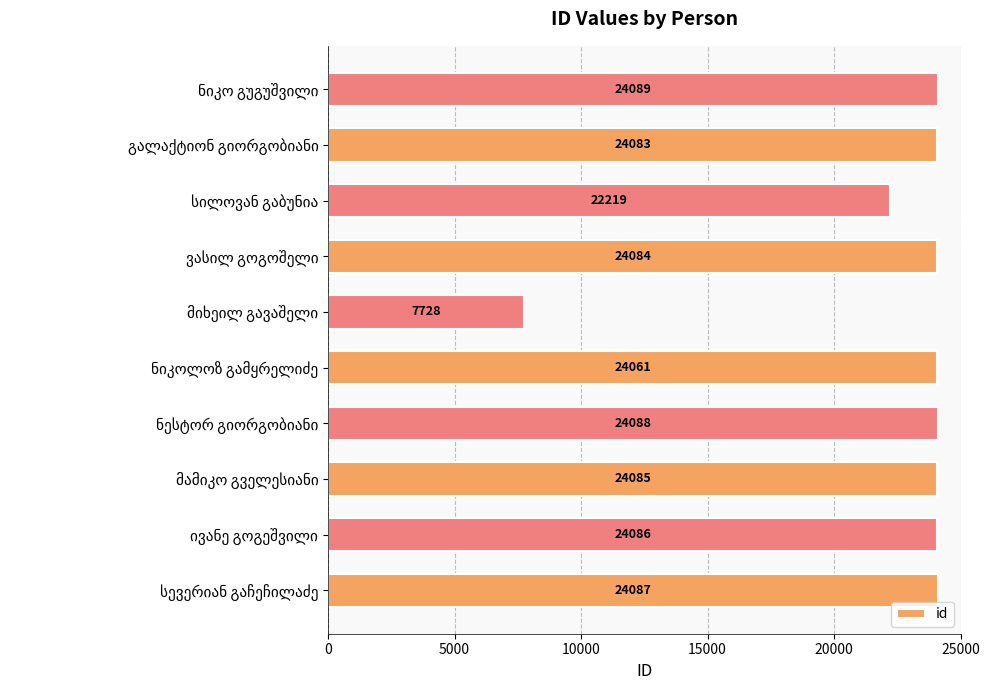

What is the sum of all values?

222610